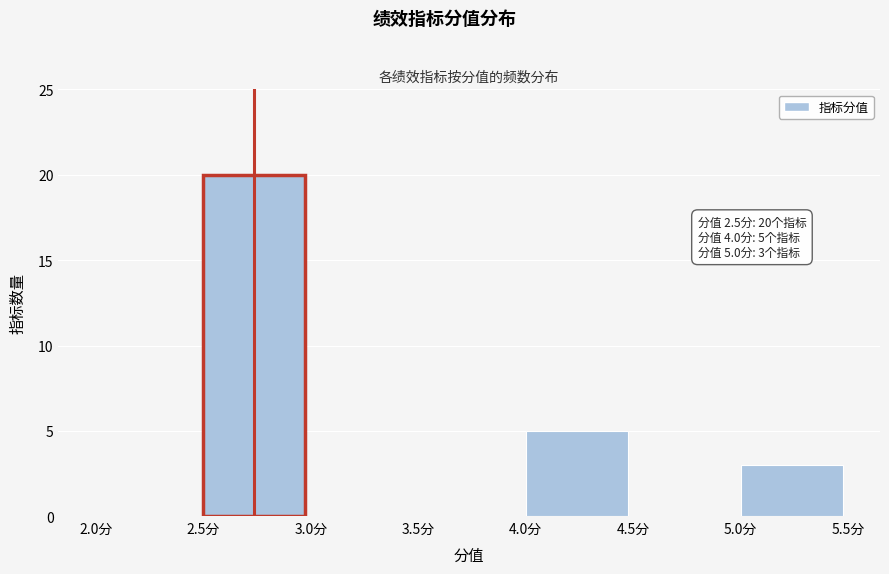

Which range on the x-axis has the tallest bar?

2.5 to 3.0